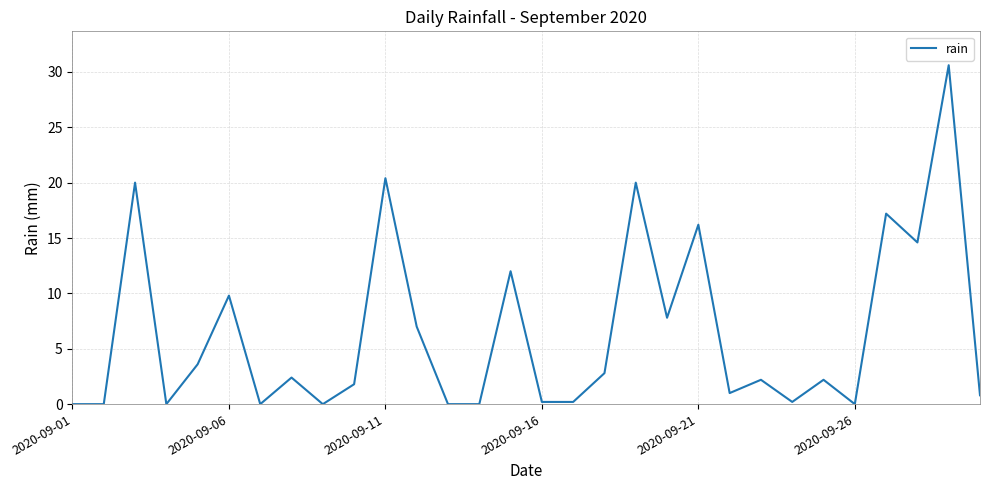

What is the difference between the maximum and minimum values?

30.6